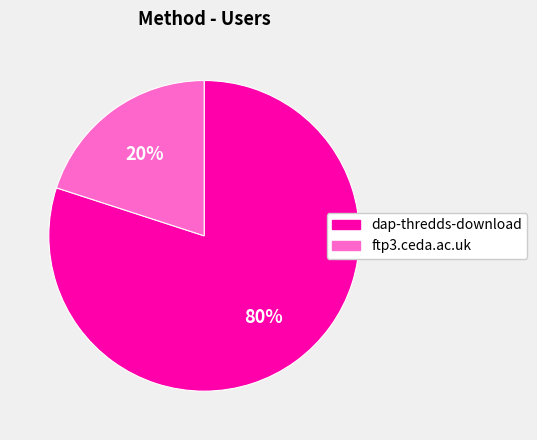

To the nearest percent, what percentage of the pie is dap-thredds-download?

80%